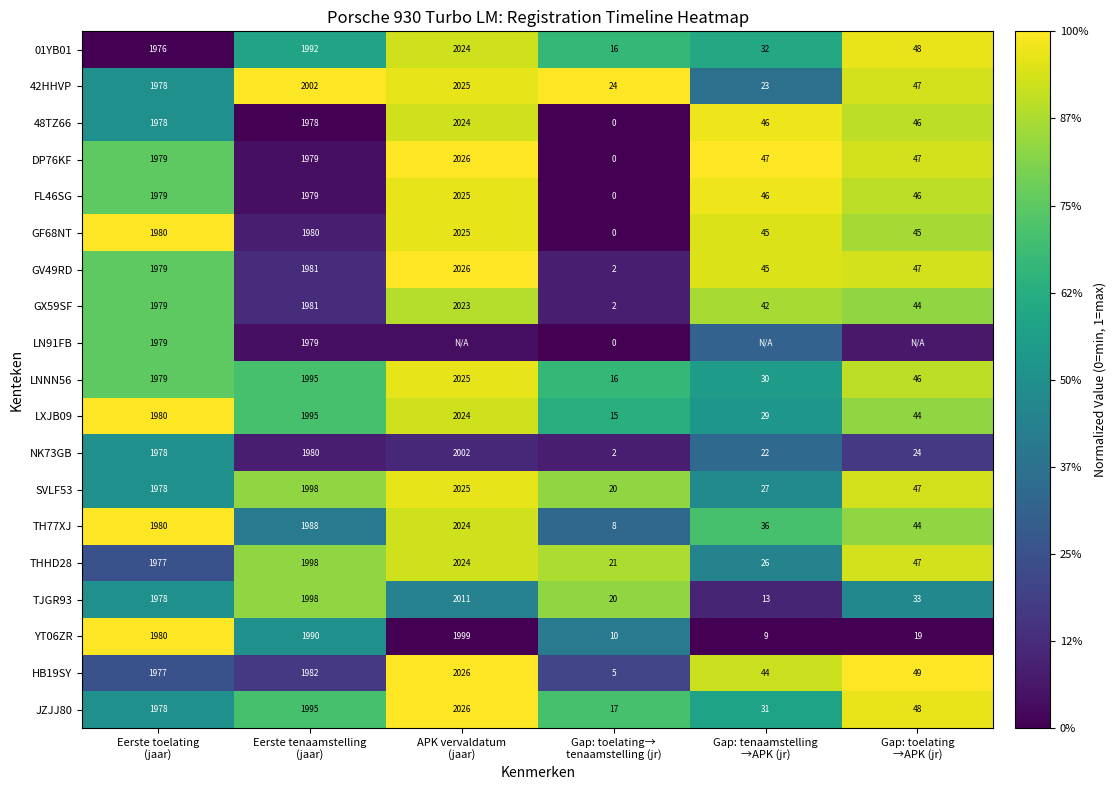

Which category has the highest value in the 42HHVP series?

Eerste tenaamstelling (jaar)